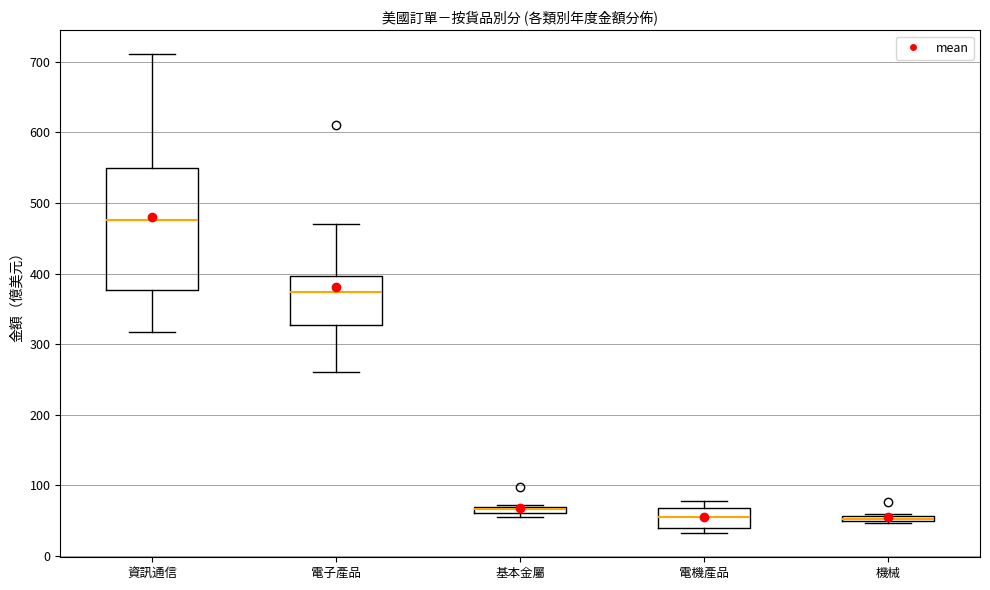

Where does the median line of the box for 電機產品 sit on the y-axis? The values are not printed on the chart, so give them approximately, as read against the axis.

60